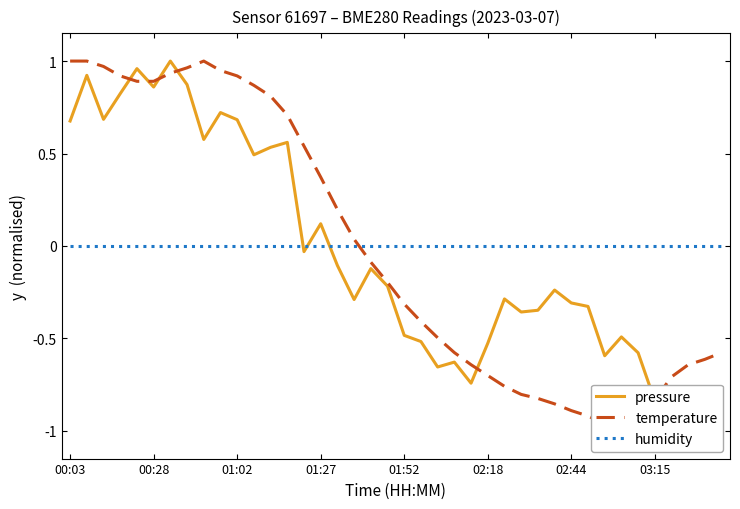

The value of pressure at 29 is -0.2. True or false?

True